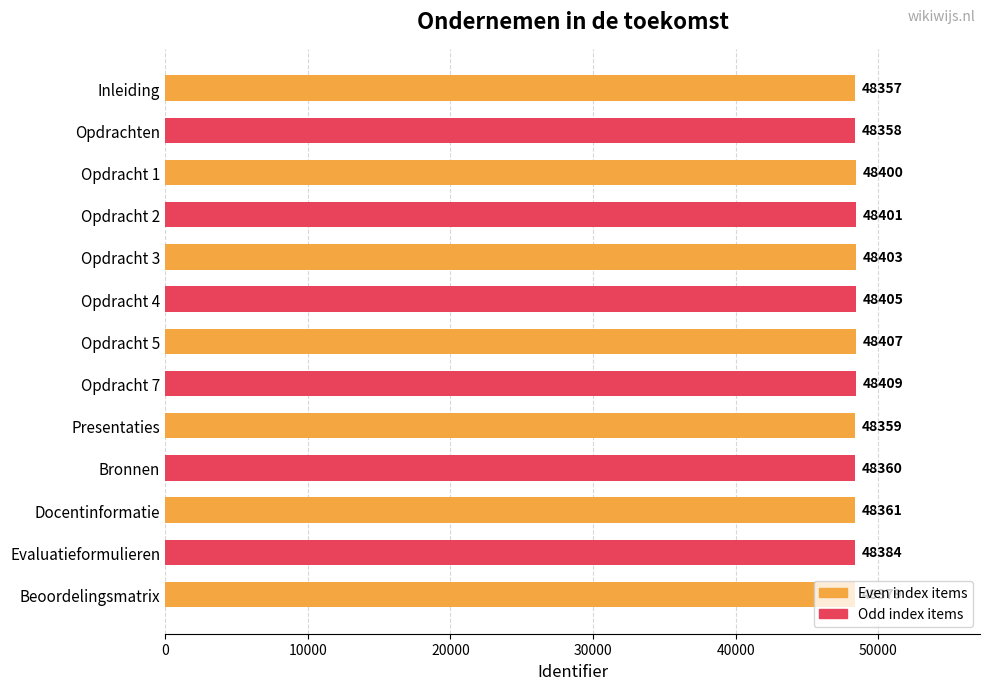

Rank the categories by value from highest to lowest.

Opdracht 7, Opdracht 5, Opdracht 4, Opdracht 3, Opdracht 2, Opdracht 1, Evaluatieformulieren, Beoordelingsmatrix, Docentinformatie, Bronnen, Presentaties, Opdrachten, Inleiding